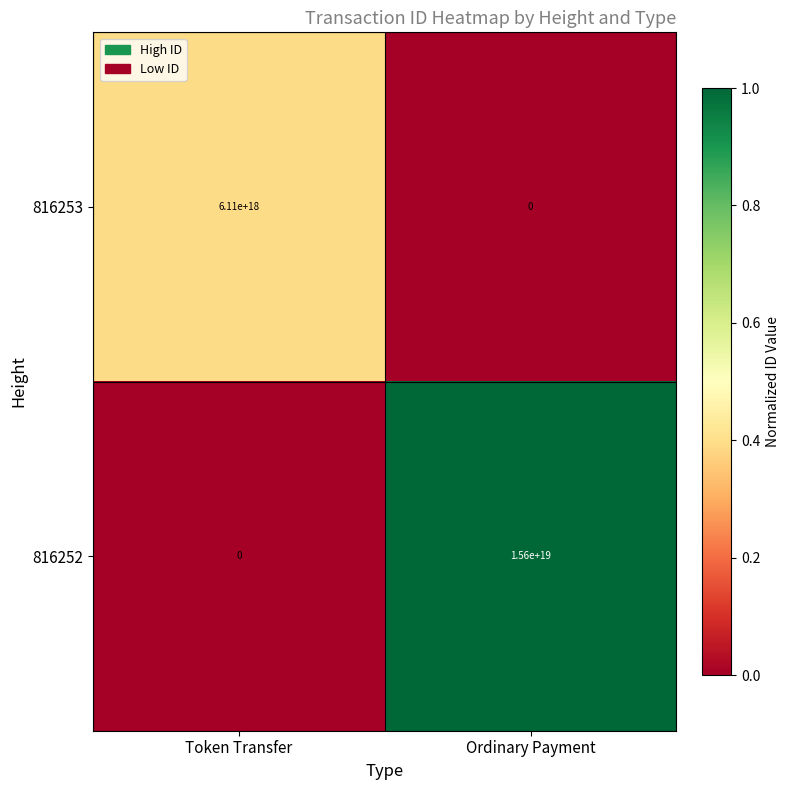

At which label is 816252 closest to 7800000000000000000?

Token Transfer